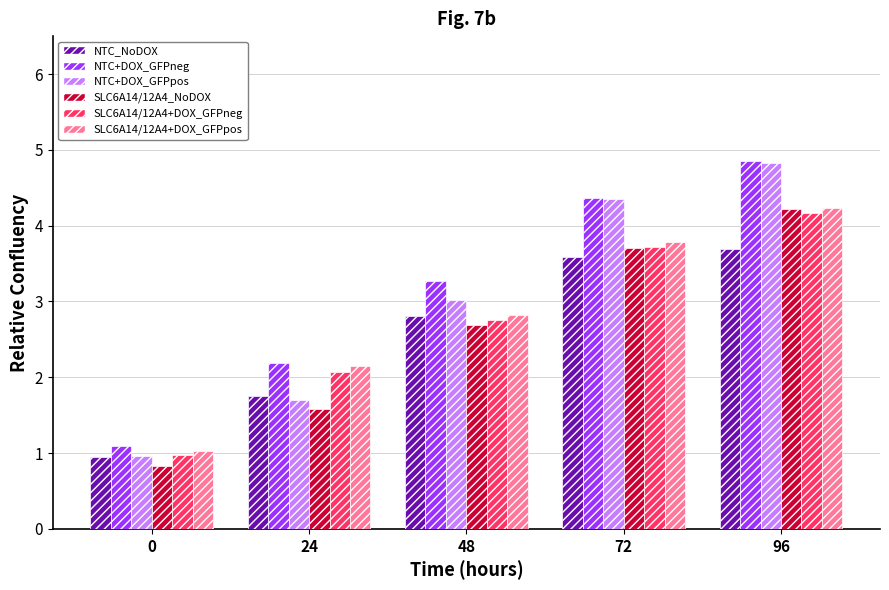

The value of NTC+DOX_GFPneg at 48 is 5.6. True or false?

False